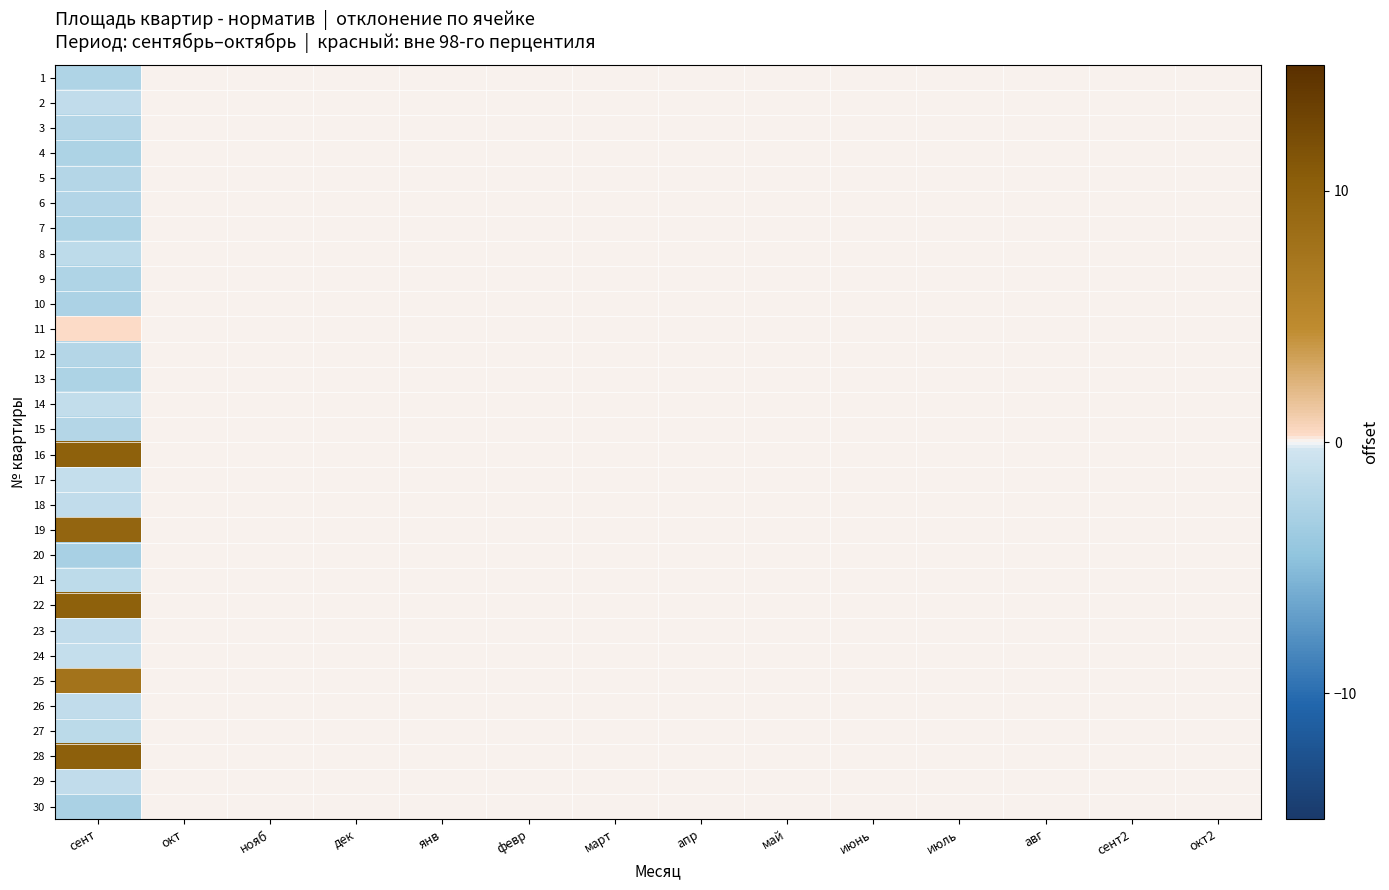

List the series in order of their peak value, highest first.

28, 16, 22, 19, 25, 11, 1, 2, 3, 4, 5, 6, 7, 8, 9, 10, 12, 13, 14, 15, 17, 18, 20, 21, 23, 24, 26, 27, 29, 30